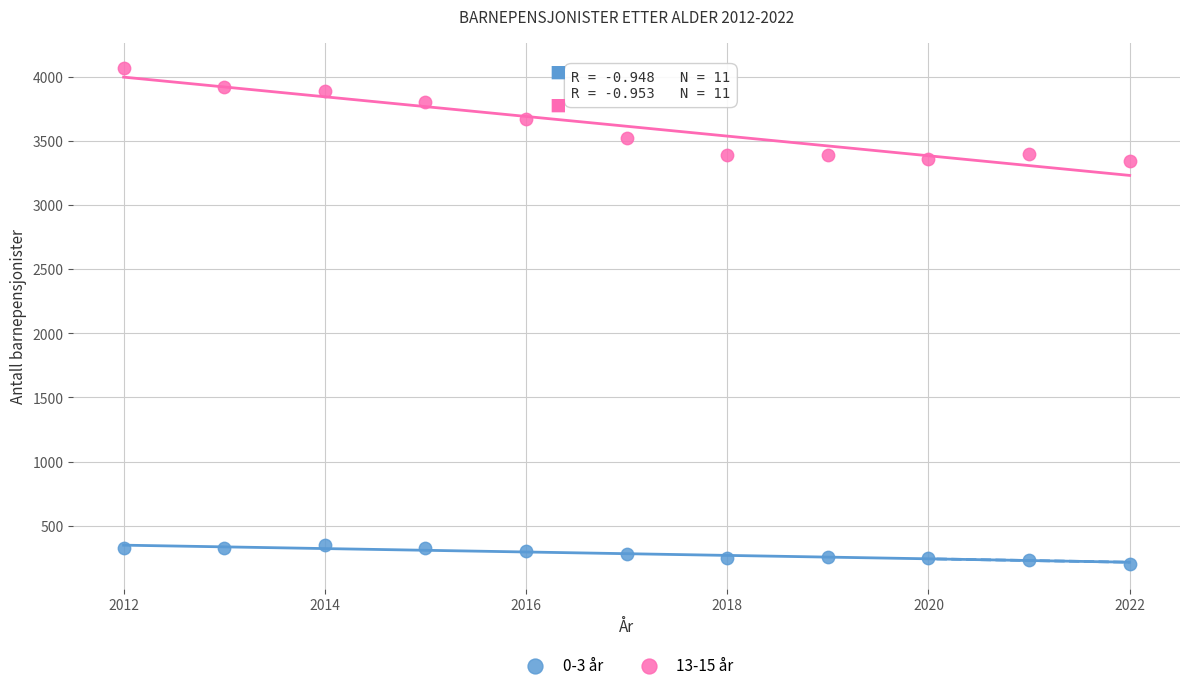

Which series reaches the minimum Y coordinate?

0-3 år